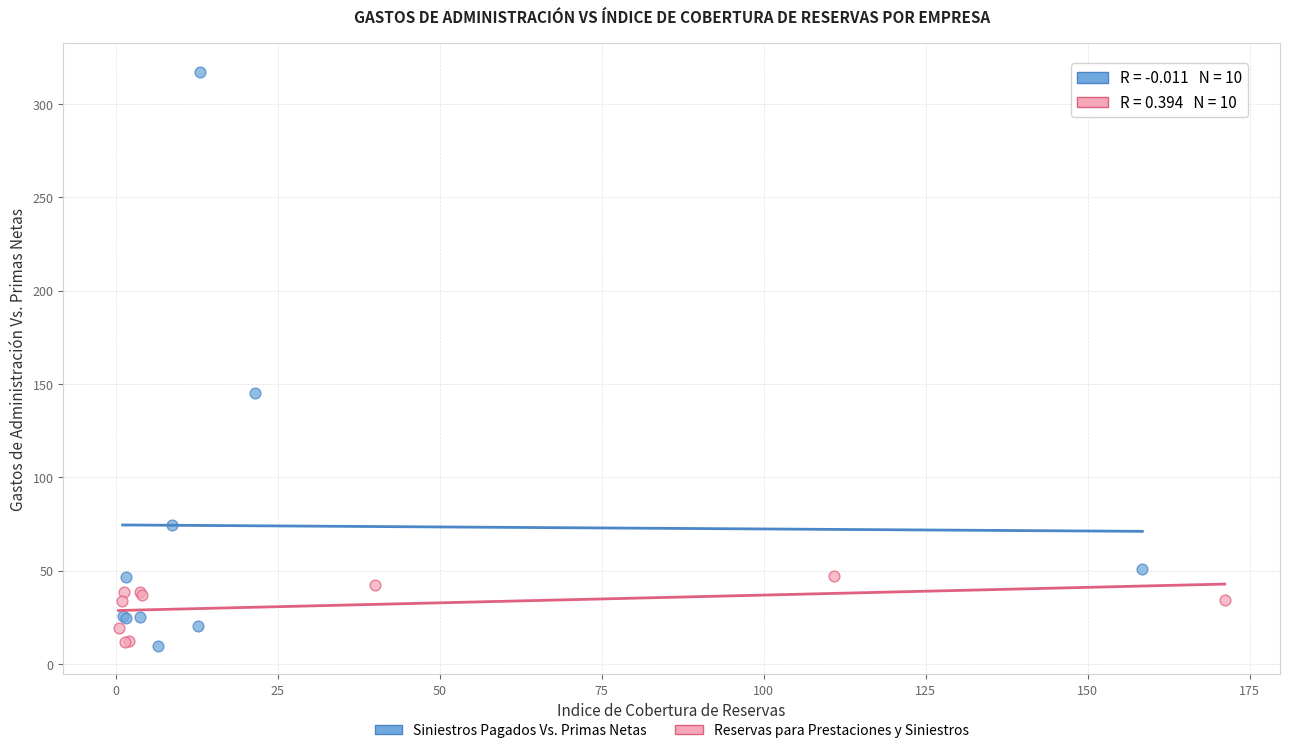

Which series reaches the maximum Y coordinate?

Siniestros Pagados Vs. Primas Netas